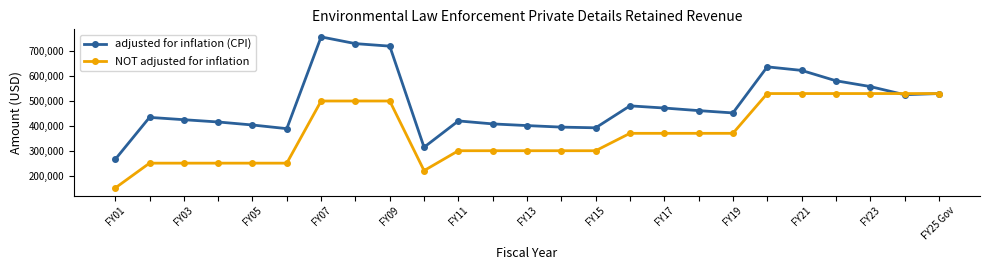

Rank the series by their average value, from lowest to highest.

NOT adjusted for inflation, adjusted for inflation (CPI)